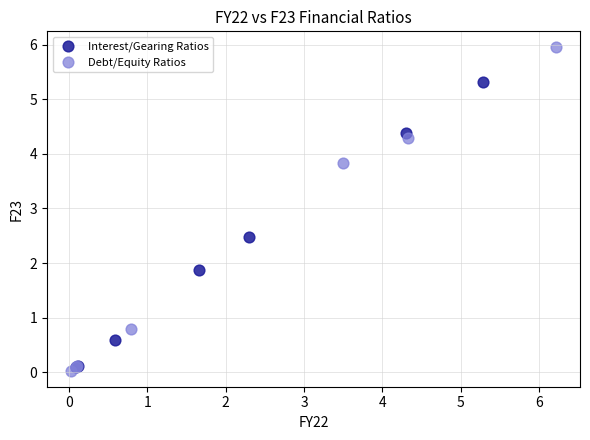

Which series reaches the minimum Y coordinate?

Debt/Equity Ratios